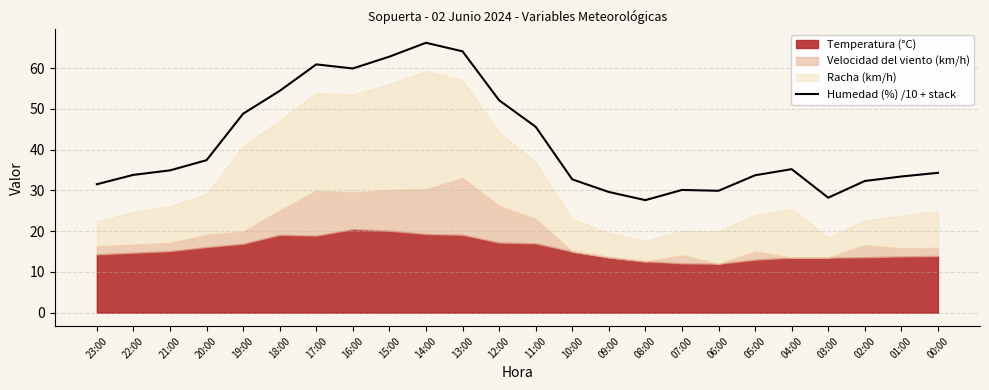

At which category does the data reach its first local peak?

17:00